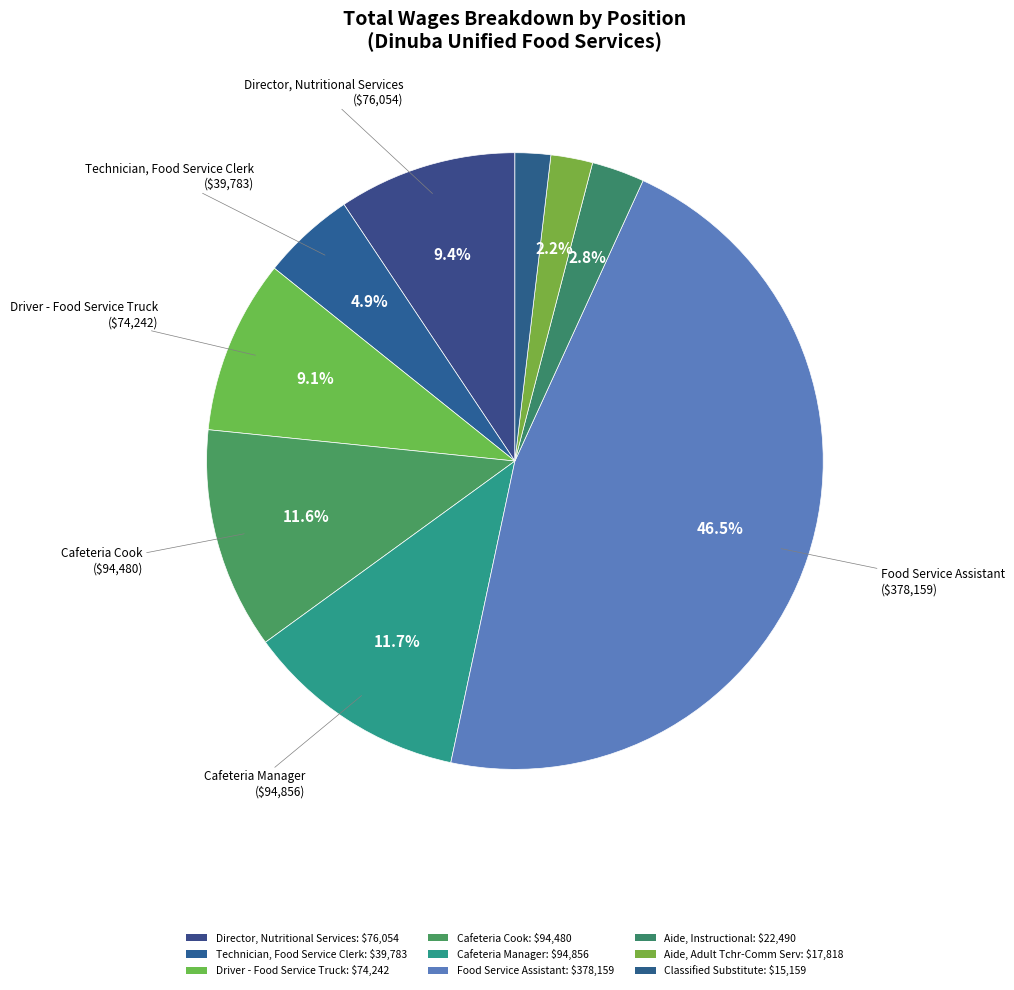

Which category has the smallest portion of the pie?

Classified Substitute